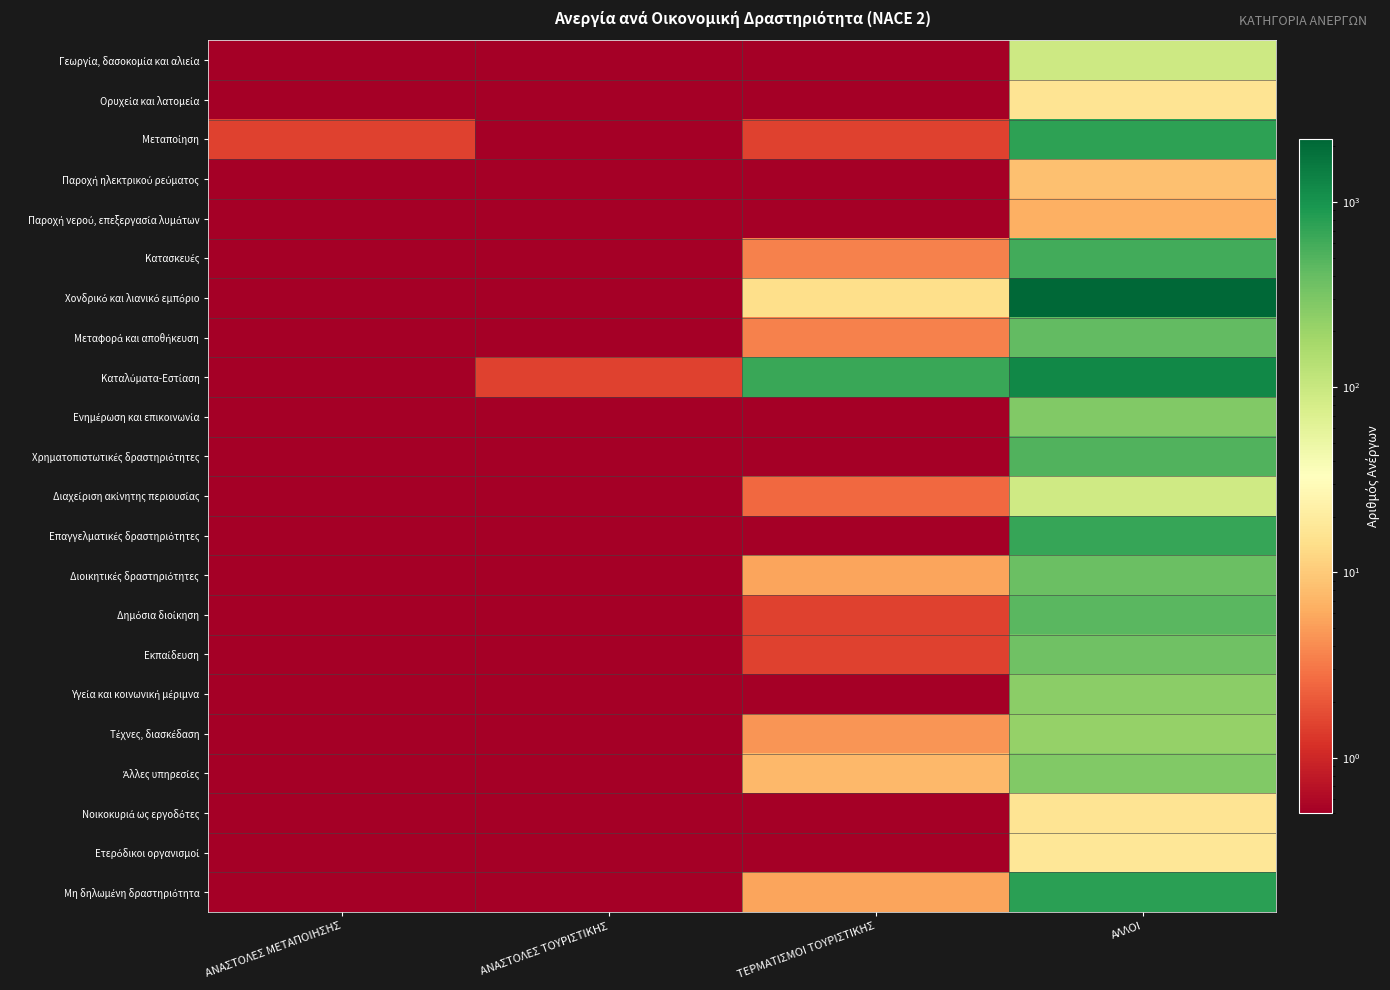

How many categories are shown in the chart?

4